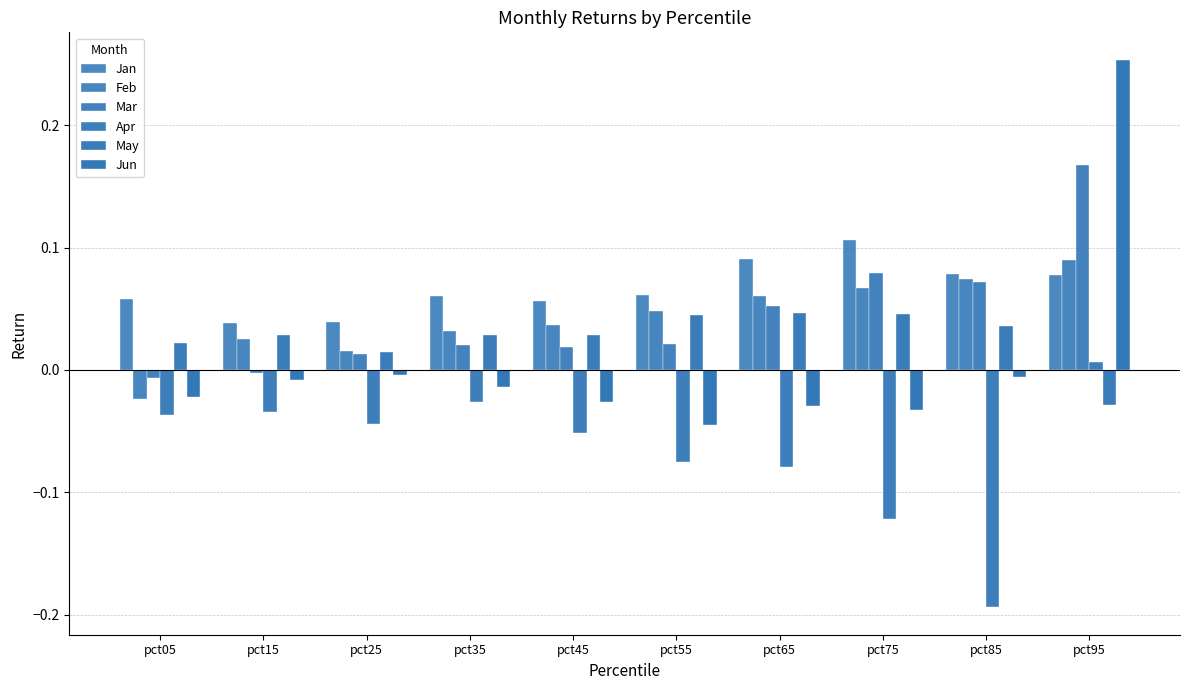

Reading left to right, list all the values displayed in this chart.

Jan: pct05=0.1	pct15=0.0	pct25=0.0	pct35=0.1	pct45=0.1	pct55=0.1	pct65=0.1	pct75=0.1	pct85=0.1	pct95=0.1
Feb: pct05=-0.0	pct15=0.0	pct25=0.0	pct35=0.0	pct45=0.0	pct55=0.0	pct65=0.1	pct75=0.1	pct85=0.1	pct95=0.1
Mar: pct05=-0.0	pct15=-0.0	pct25=0.0	pct35=0.0	pct45=0.0	pct55=0.0	pct65=0.1	pct75=0.1	pct85=0.1	pct95=0.2
Apr: pct05=-0.0	pct15=-0.0	pct25=-0.0	pct35=-0.0	pct45=-0.1	pct55=-0.1	pct65=-0.1	pct75=-0.1	pct85=-0.2	pct95=0.0
May: pct05=0.0	pct15=0.0	pct25=0.0	pct35=0.0	pct45=0.0	pct55=0.0	pct65=0.0	pct75=0.0	pct85=0.0	pct95=-0.0
Jun: pct05=-0.0	pct15=-0.0	pct25=-0.0	pct35=-0.0	pct45=-0.0	pct55=-0.0	pct65=-0.0	pct75=-0.0	pct85=-0.0	pct95=0.3